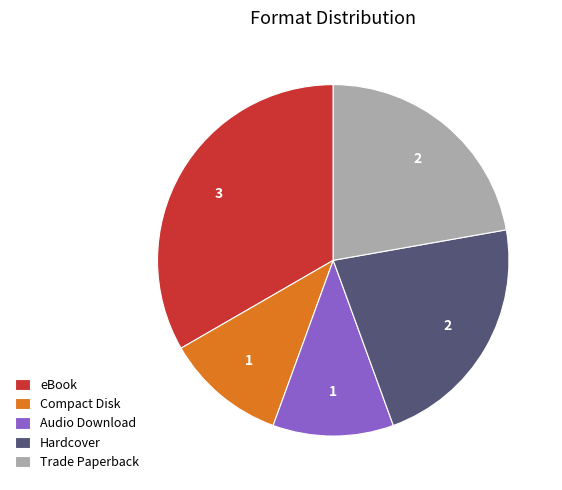

The Trade Paperback slice represents 9% of the pie. True or false?

False